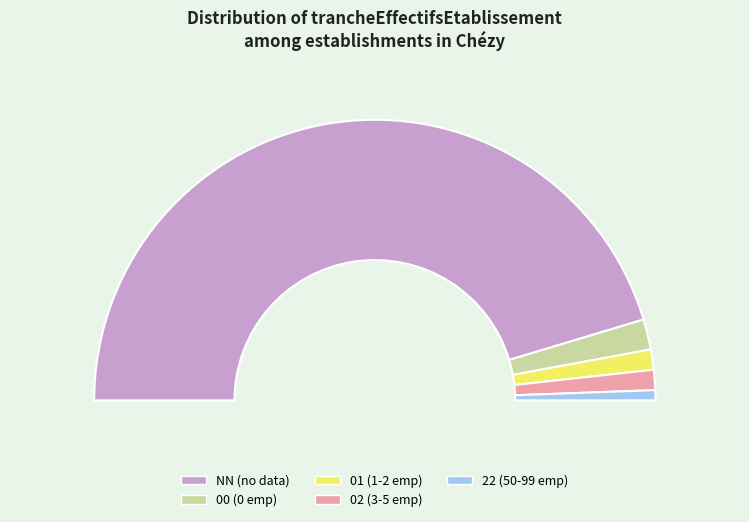

To the nearest percent, what is the average slice percentage?

20%